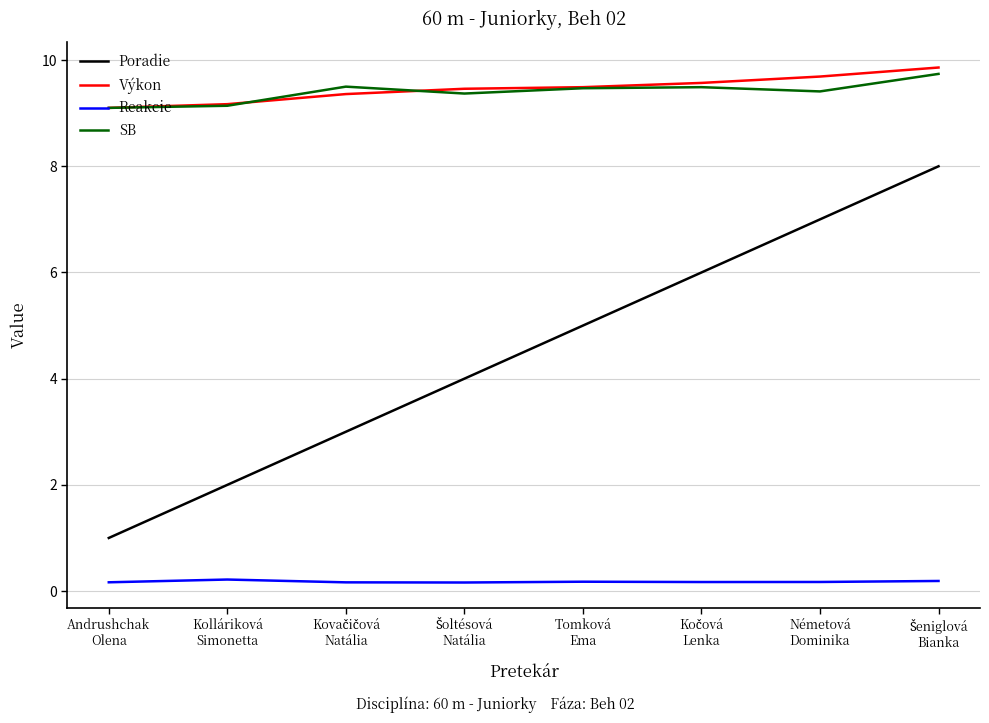

What is the sum of all Poradie values?

36.0